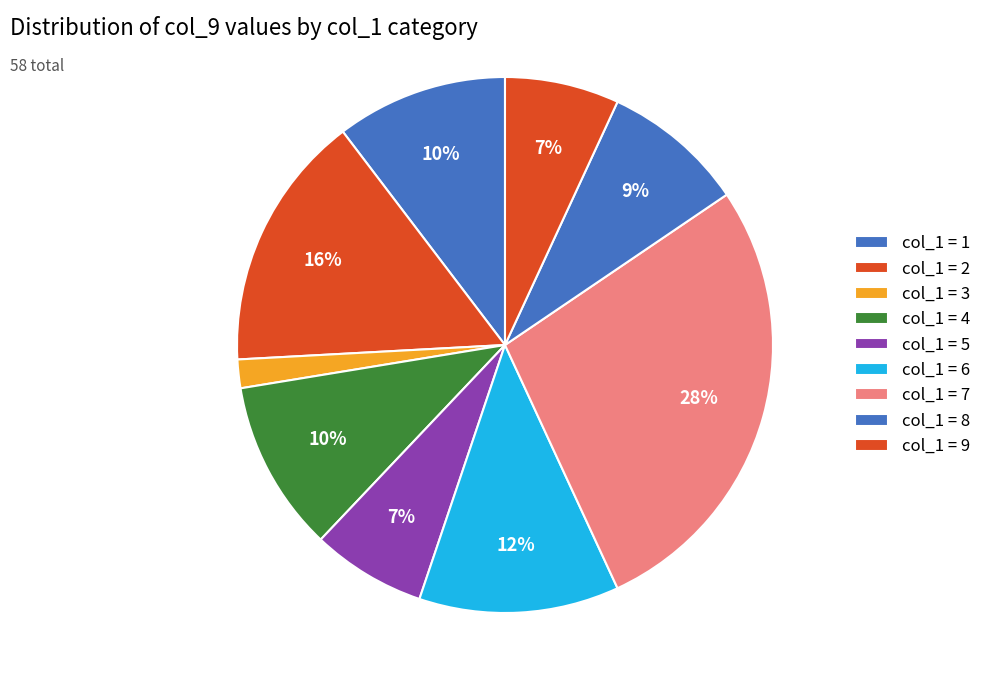

How many slices are in this pie chart?

9